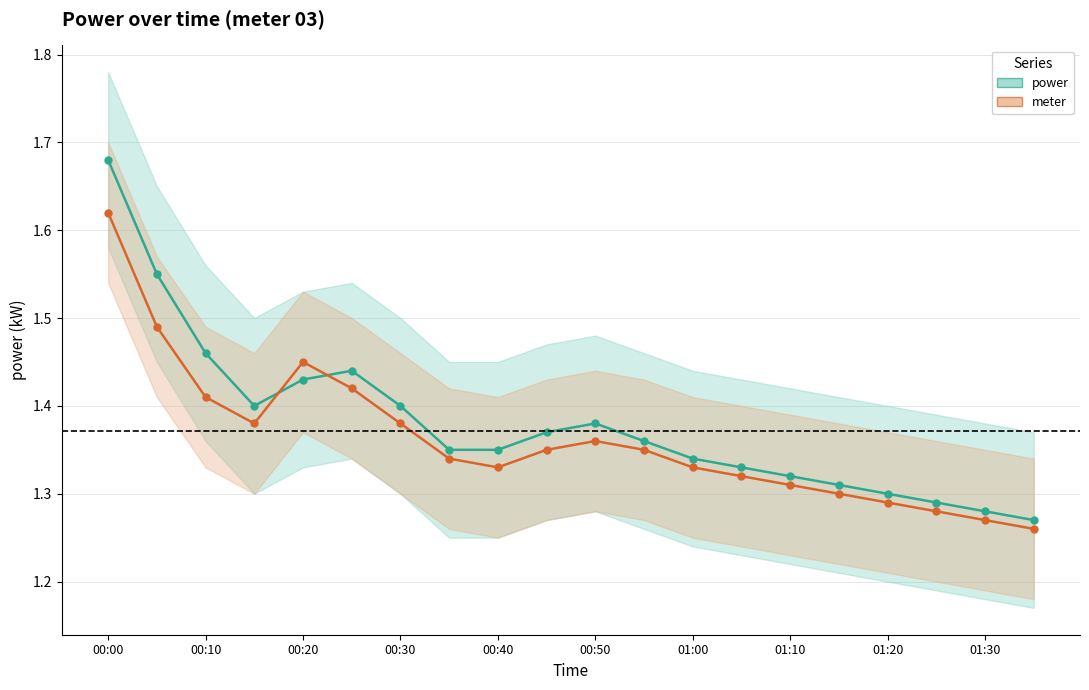

Between 01:00 and 01:10, which series saw the biggest shift?

power